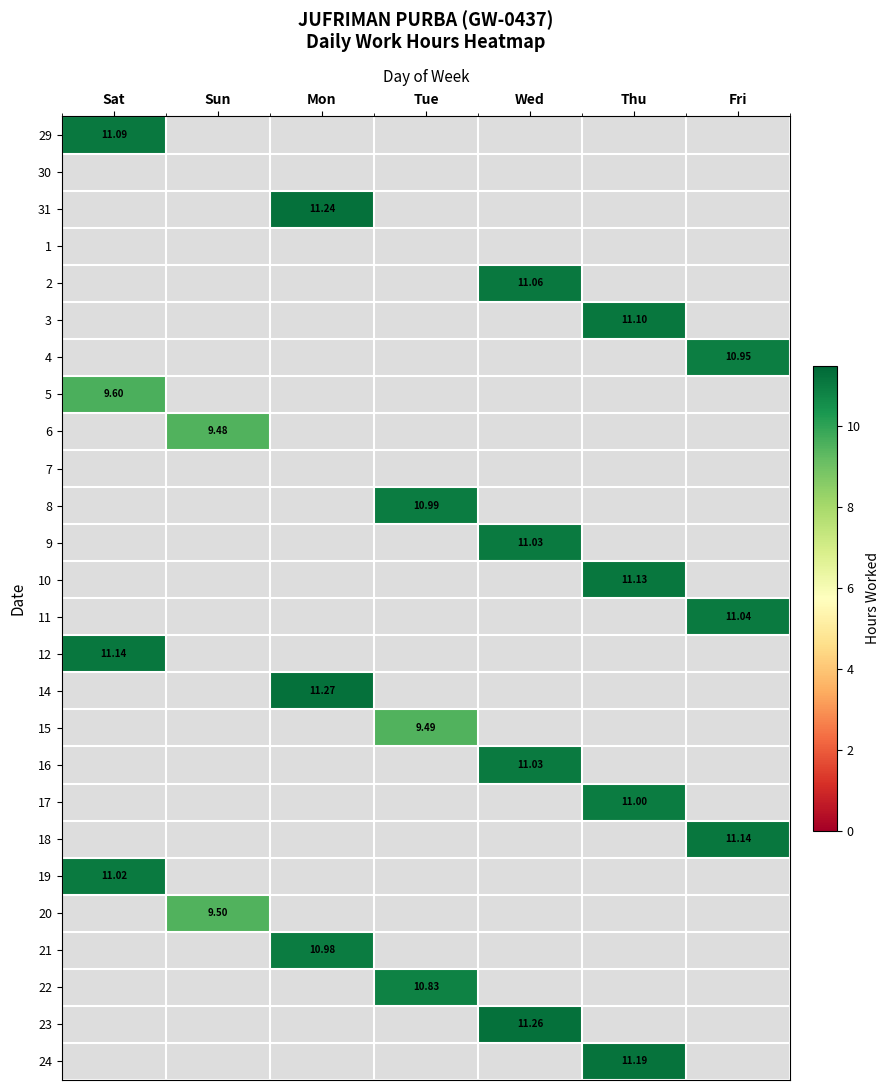

Read the 24 value at Thu.

11.2